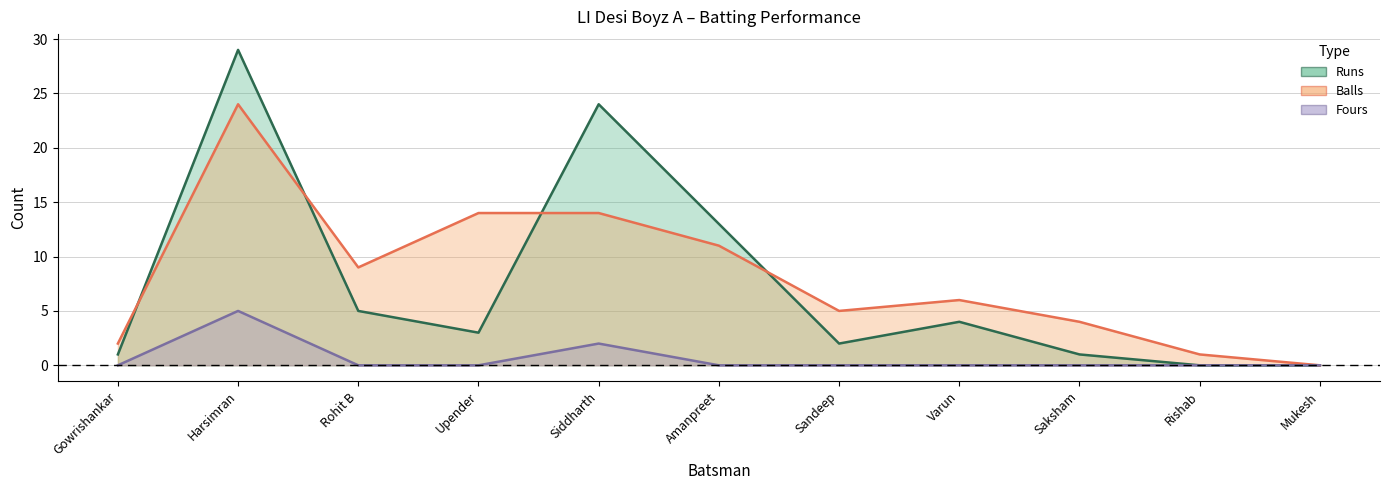

What is the average value of the Fours series?

1